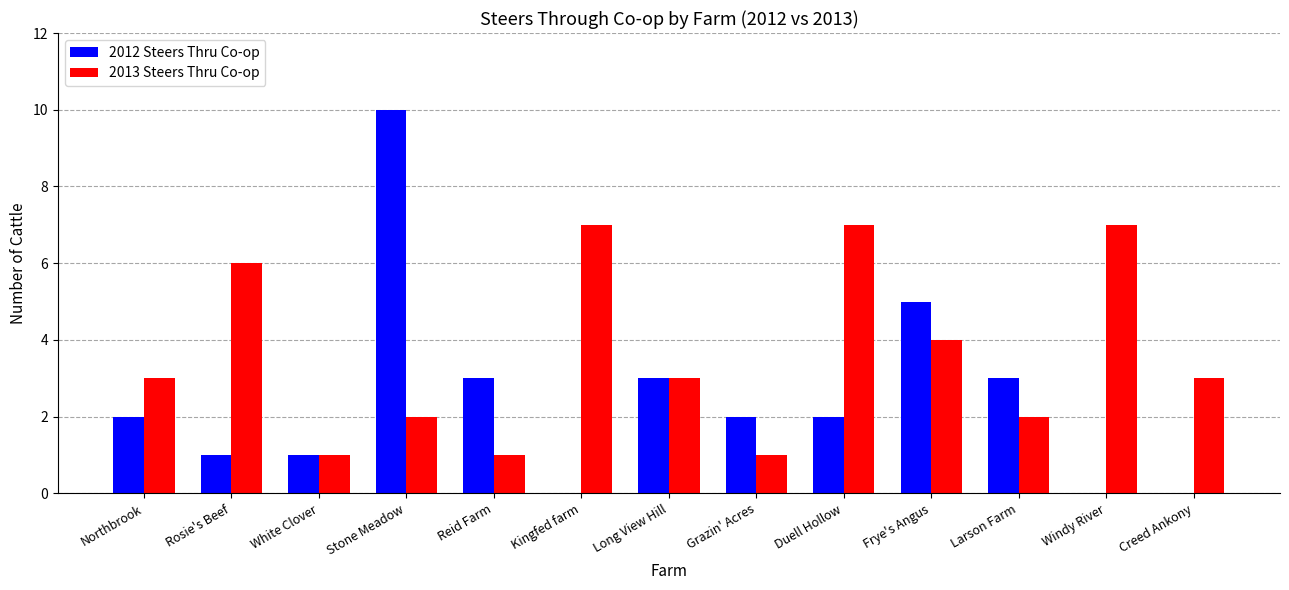

At which label does 2012 Steers Thru Co-op reach its peak?

Stone Meadow